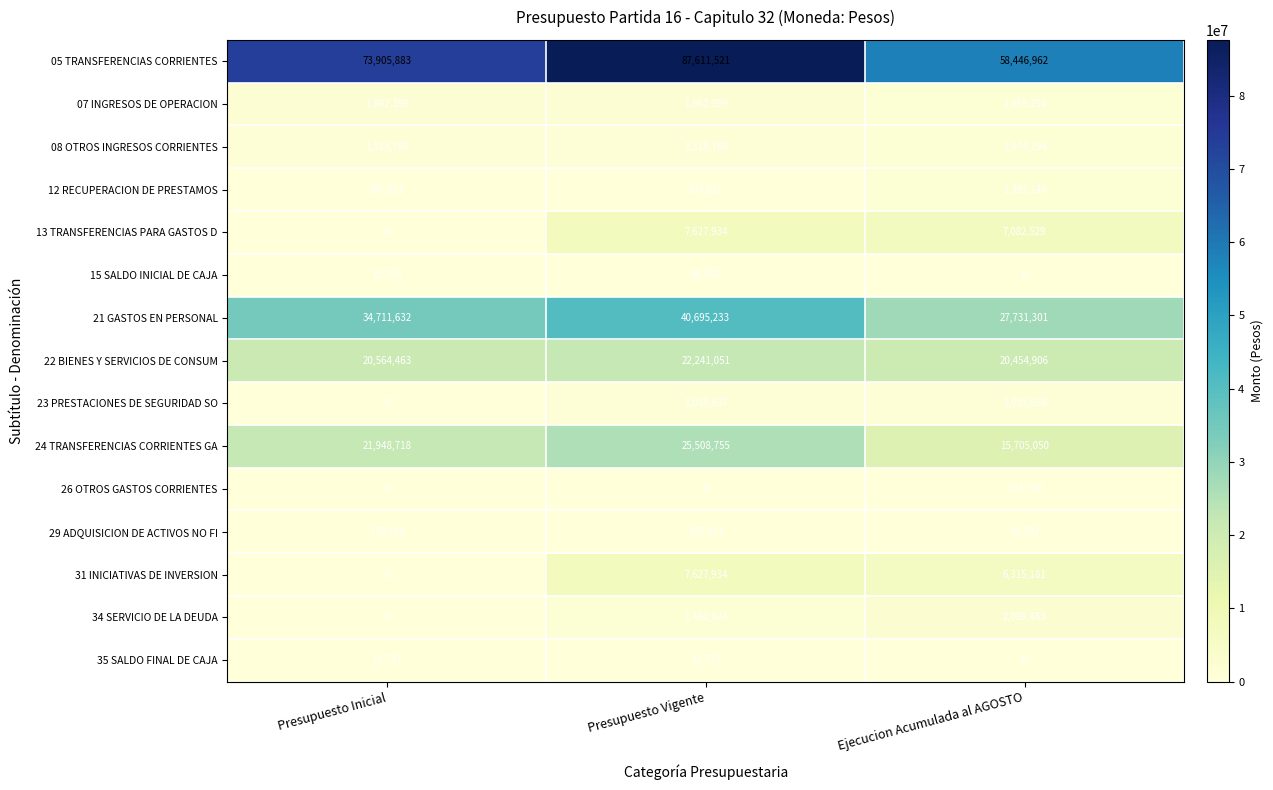

At which label does 05 TRANSFERENCIAS CORRIENTES reach its peak?

Presupuesto Vigente